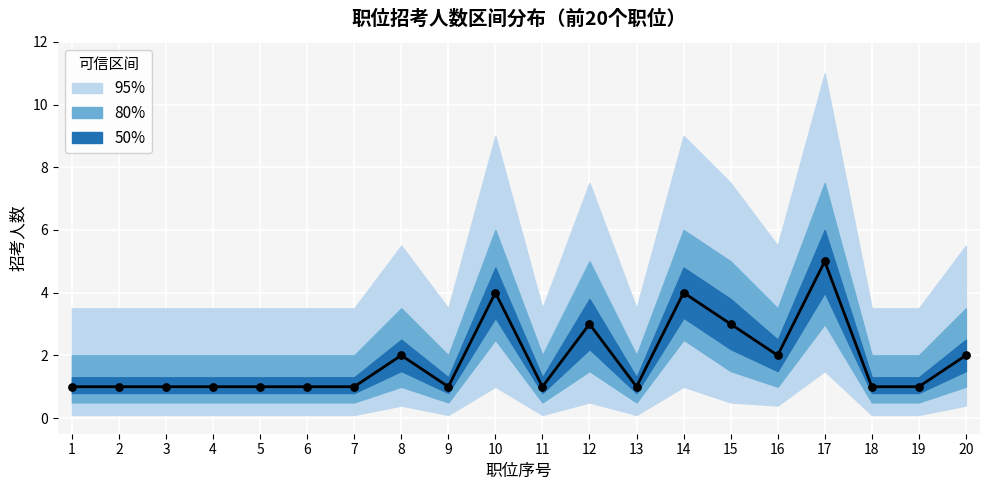

Between 12 and 4, which is larger?

12